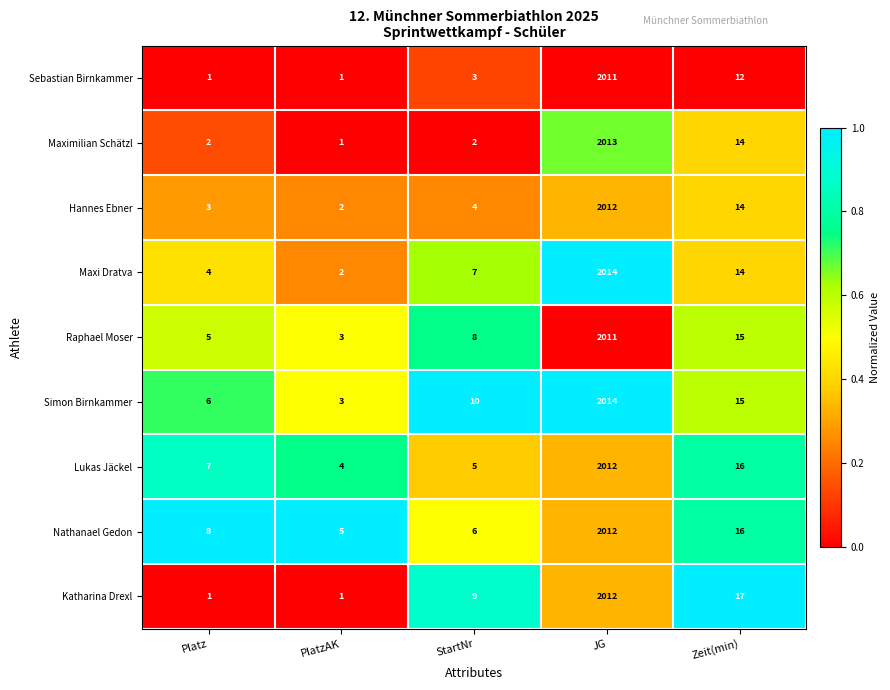

Between JG and Zeit(min), which series saw the biggest shift?

Maxi Dratva